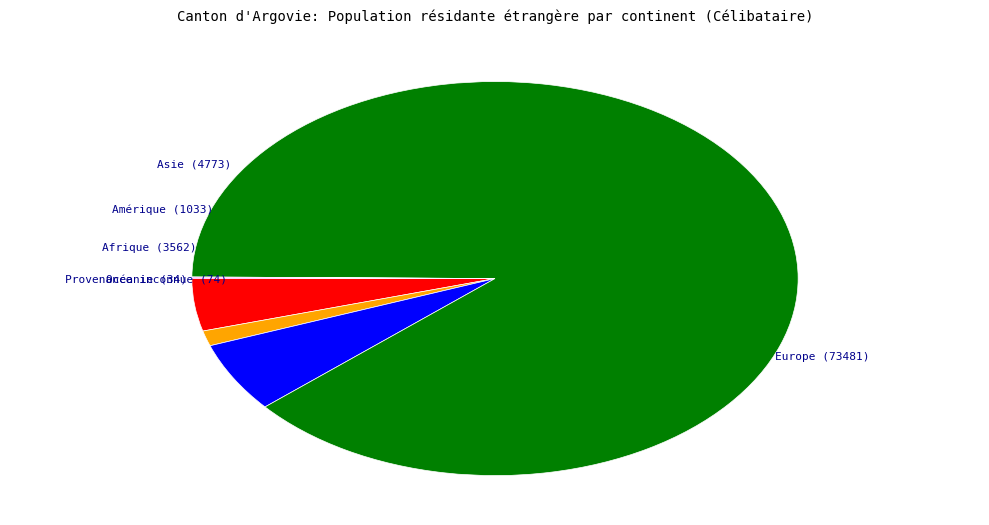

Does any single category account for the majority?

Yes